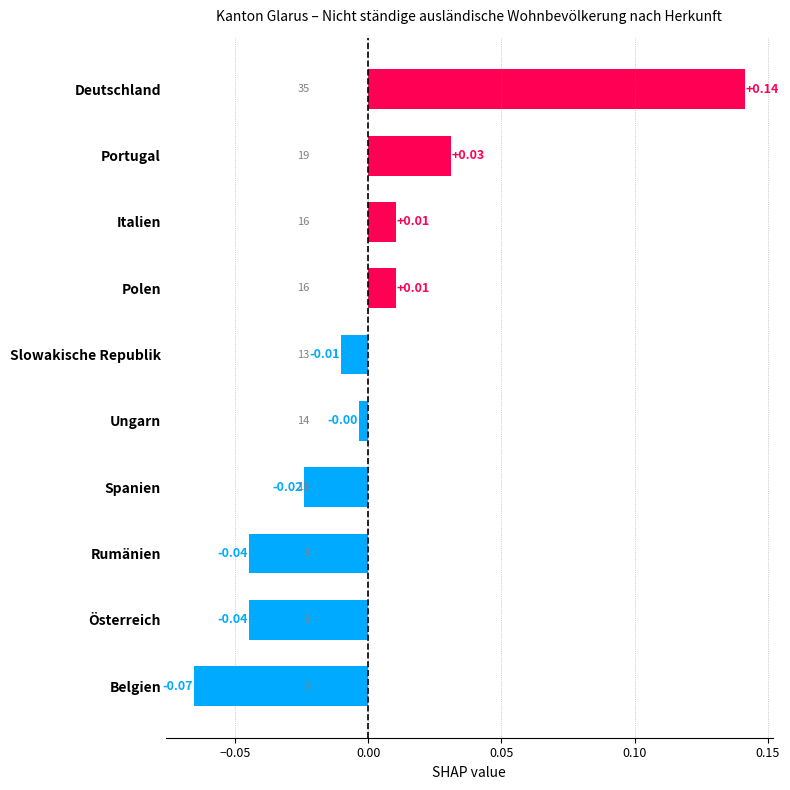

Which category has the lowest value across all series?

Belgien